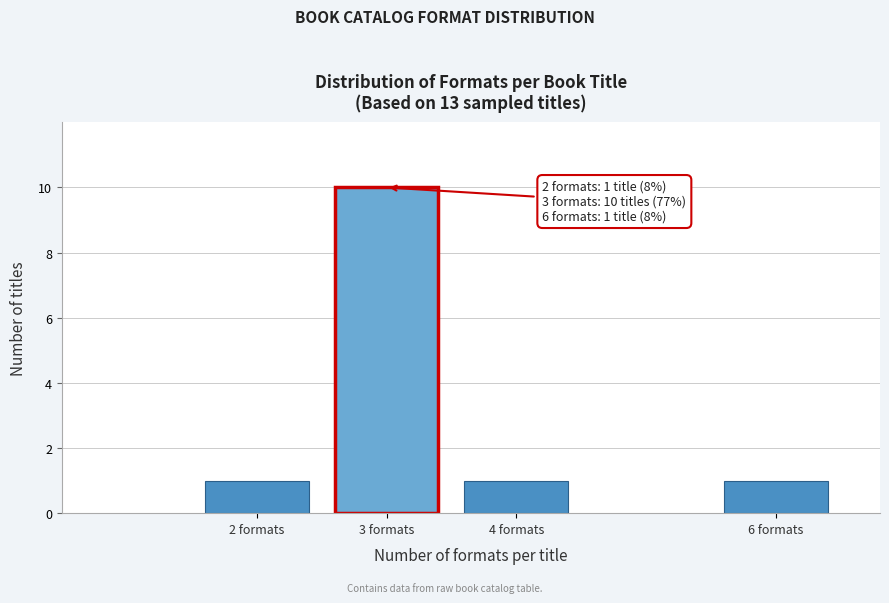

Reading right to left, extract all data points from this chart.

6 formats=1	4 formats=1	3 formats=10	2 formats=1